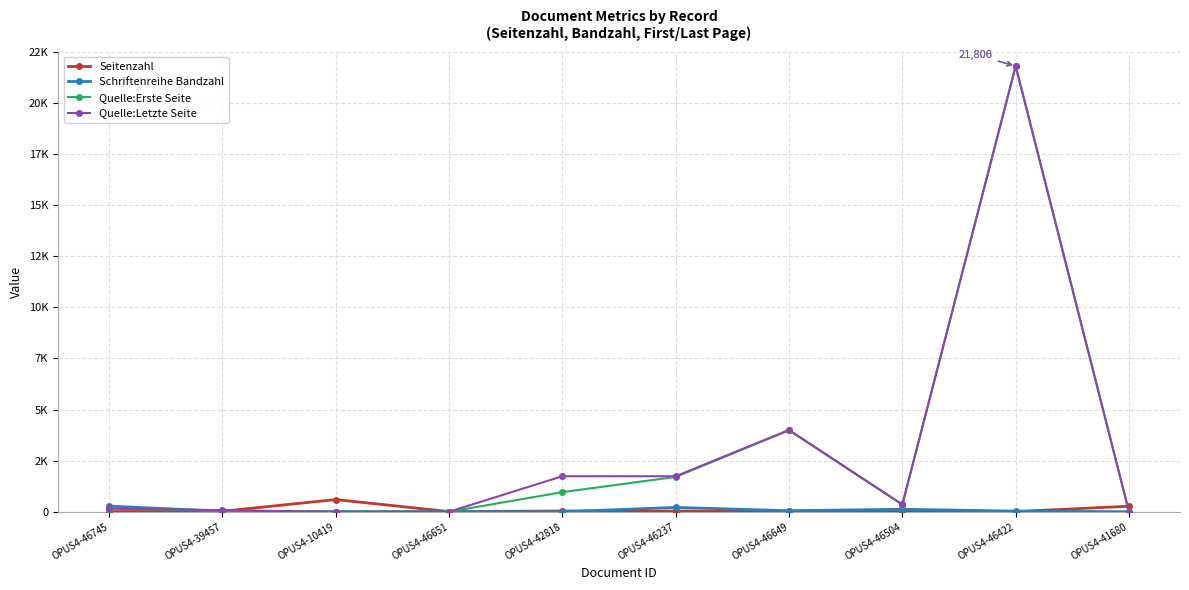

What are all the series names shown in the legend?

Seitenzahl, Schriftenreihe Bandzahl, Quelle:Erste Seite, Quelle:Letzte Seite